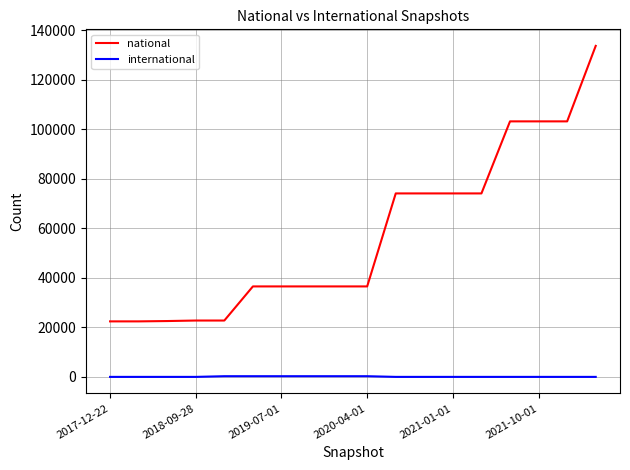

What is the difference between the second highest and minimum values in the national series?

80749